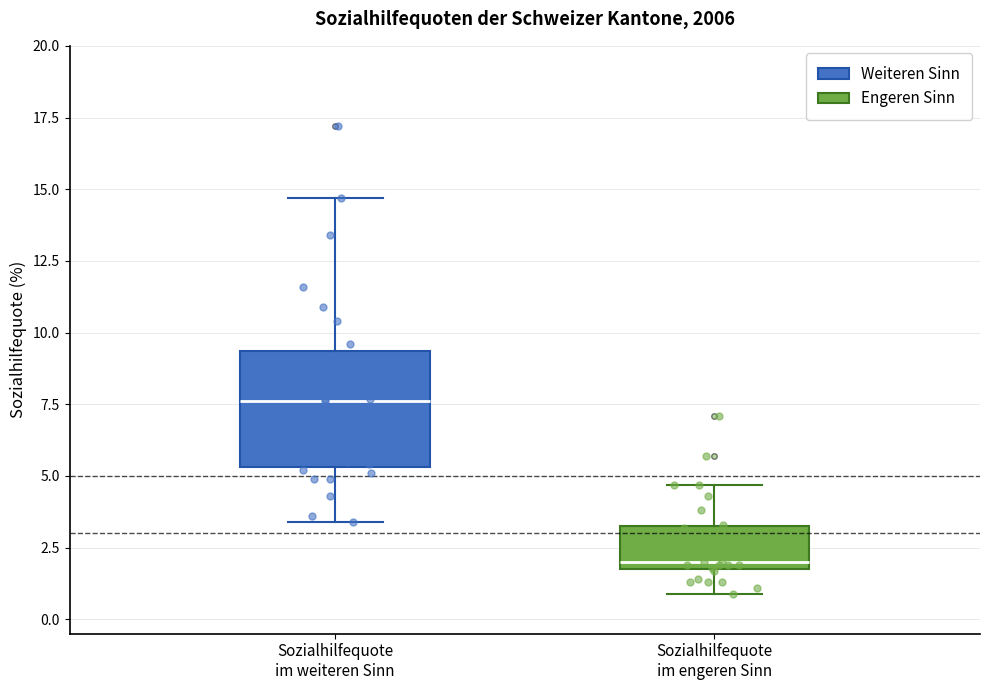

Reading left to right, transcribe this box plot: for each box, give where its median line is, the range the box spans, and where its two whiskers end, as read against the y-axis. The values are not printed on the chart, so give them approximately, as read against the axis.

Sozialhilfequote im weiteren Sinn: median 7.5, box 5.5 to 9.5, whiskers 3.5 to 14.5
Sozialhilfequote im engeren Sinn: median 2.0 (just above the box's lower edge), box 2.0 to 3.5, whiskers 1.0 to 4.5